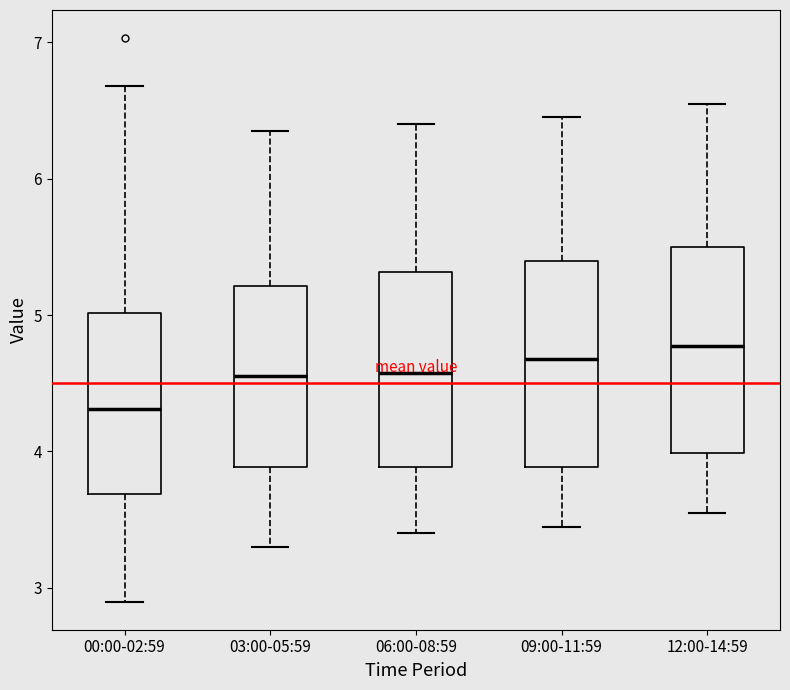

Reading left to right, transcribe this box plot: for each box, give where its median line is, the range the box spans, and where its two whiskers end, as read against the y-axis. The values are not printed on the chart, so give them approximately, as read against the axis.

00:00-02:59: median 4.3, box 3.7 to 5.0, whiskers 2.9 to 6.7
03:00-05:59: median 4.6, box 3.9 to 5.2, whiskers 3.3 to 6.4
06:00-08:59: median 4.6, box 3.9 to 5.3, whiskers 3.4 to 6.4
09:00-11:59: median 4.7, box 3.9 to 5.4, whiskers 3.5 to 6.5
12:00-14:59: median 4.8, box 4.0 to 5.5, whiskers 3.6 to 6.6